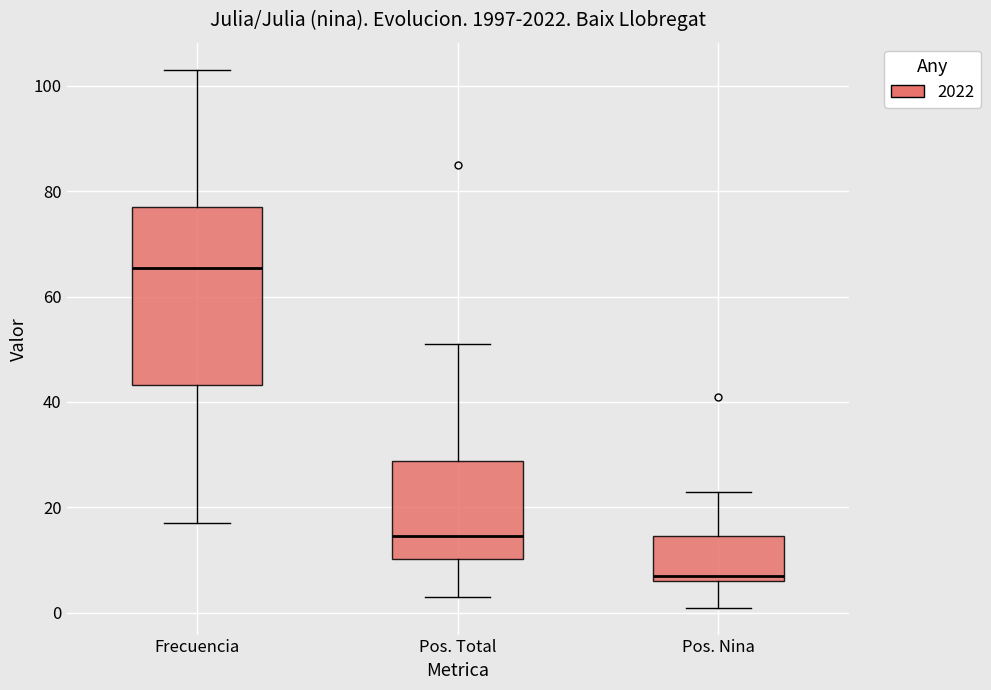

Reading left to right, transcribe this box plot: for each box, give where its median line is, the range the box spans, and where its two whiskers end, as read against the y-axis. The values are not printed on the chart, so give them approximately, as read against the axis.

Frecuencia: median 66, box 44 to 78, whiskers 18 to 104
Pos. Total: median 14, box 10 to 28, whiskers 4 to 52
Pos. Nina: median 8, box 6 to 14, whiskers 2 to 24